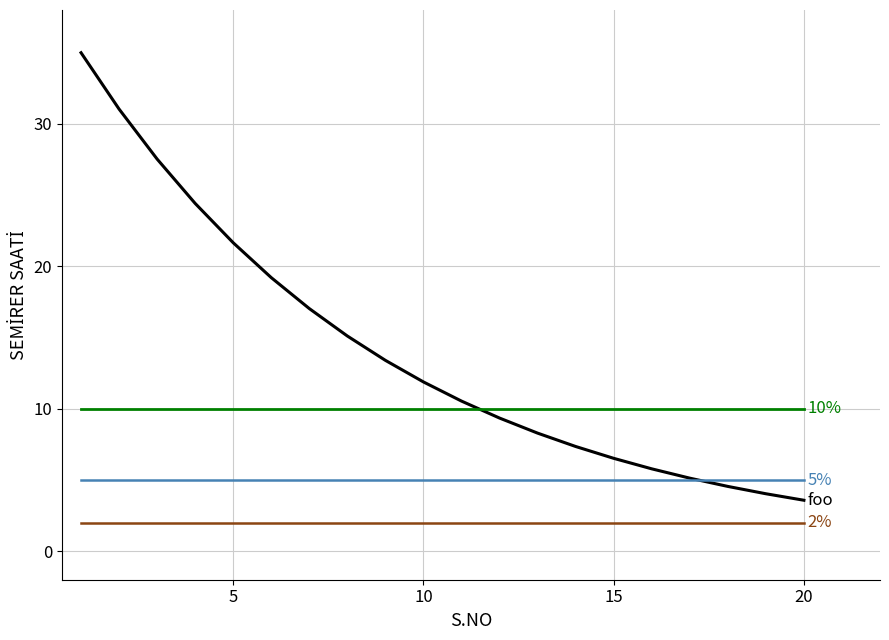

What is the smallest value displayed?

2.0